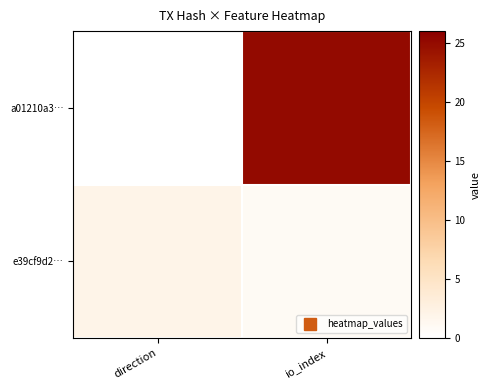

How many data points does each series have?

2